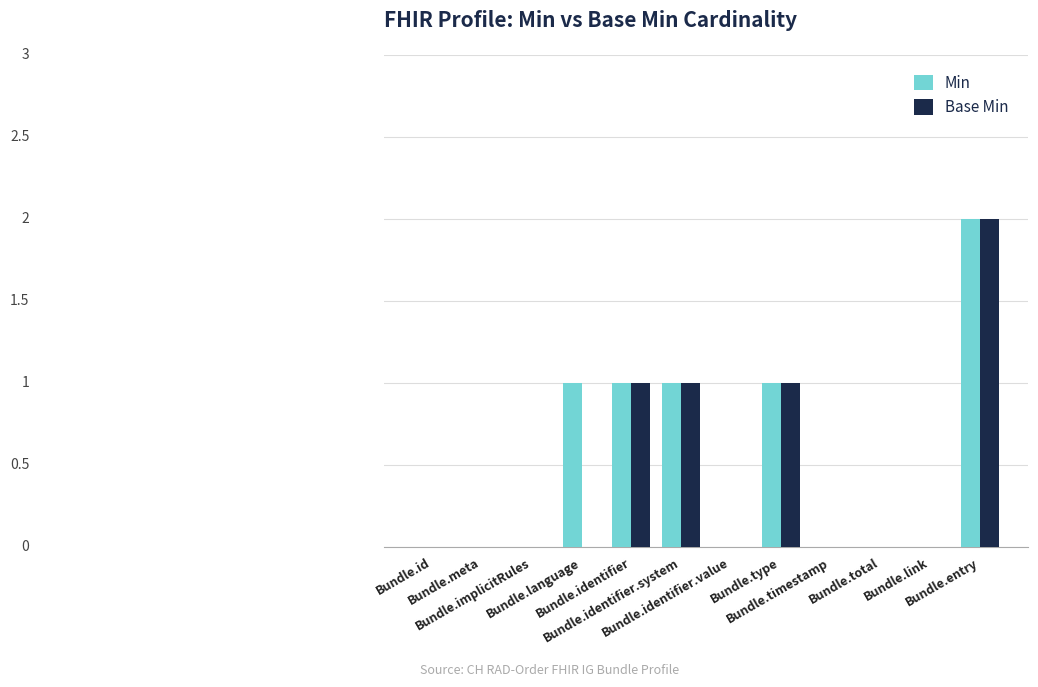

At which category is the sum across all series the highest?

Bundle.entry